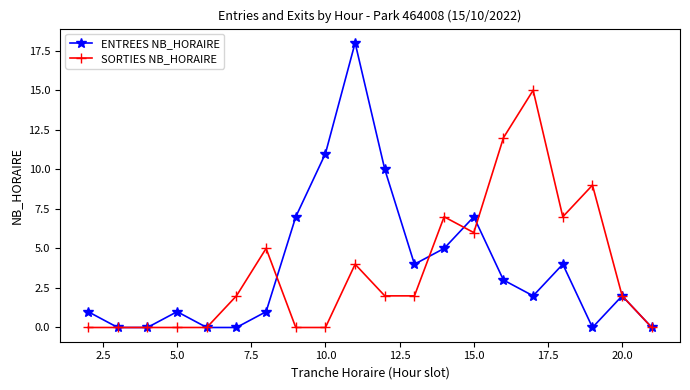

How many interior local peaks does the ENTREES NB_HORAIRE series have?

5